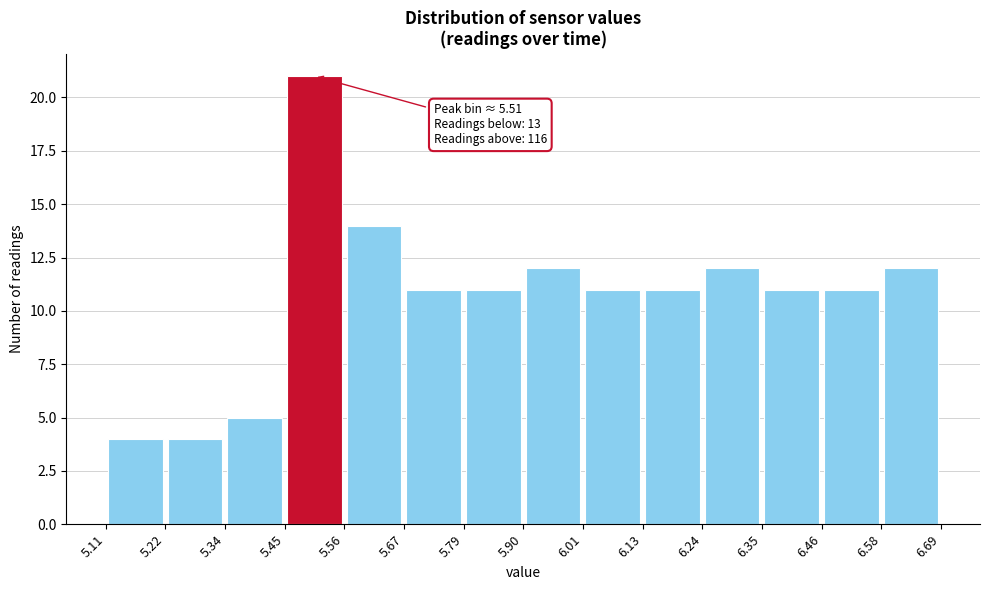

Over which range of the x-axis is the bar tallest?

5.45 to 5.56